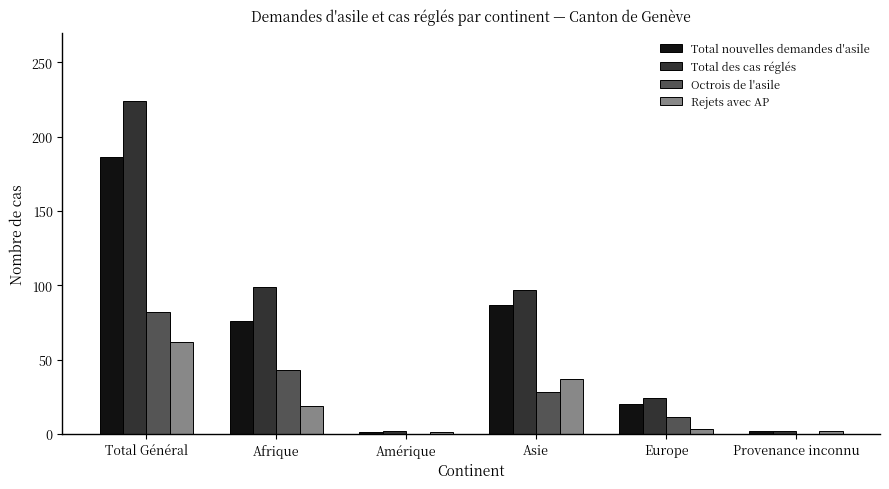

Does the chart contain stacked bars?

No